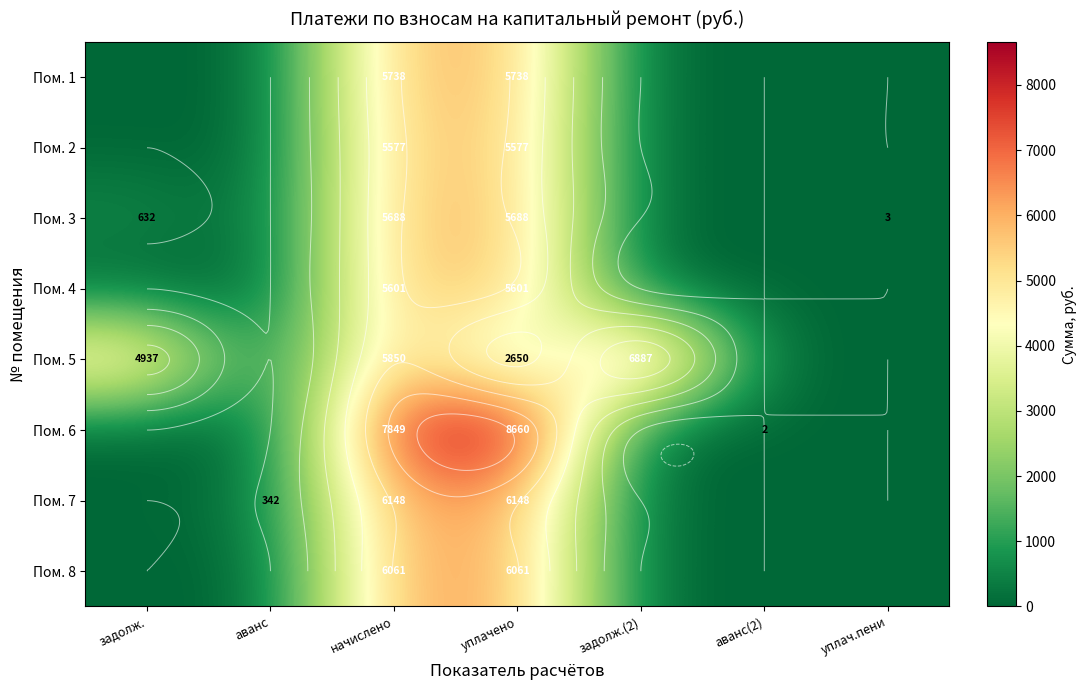

Count the number of data series in this chart.

8